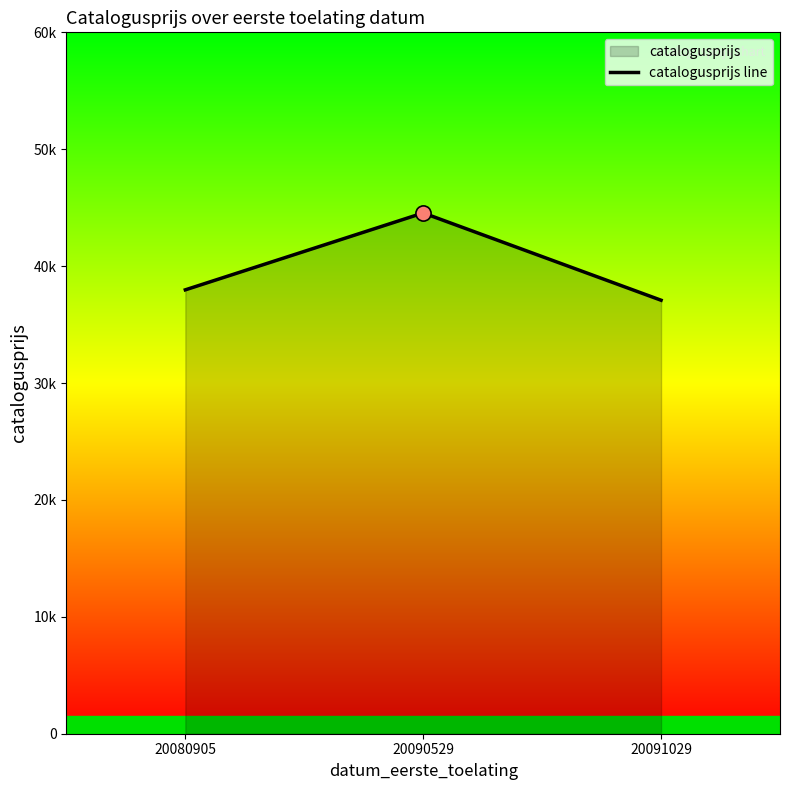

Approximately how many times larger is the value at 20080905 compared to 20091029?

1.0